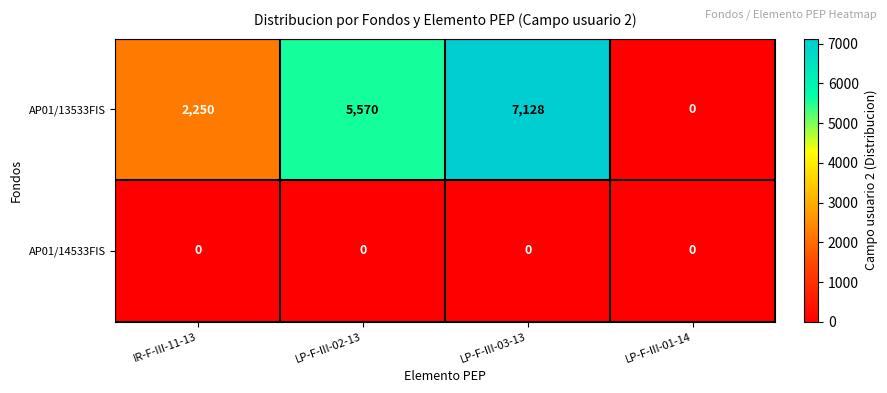

What is the sum of all AP01/13533FIS values?

14948